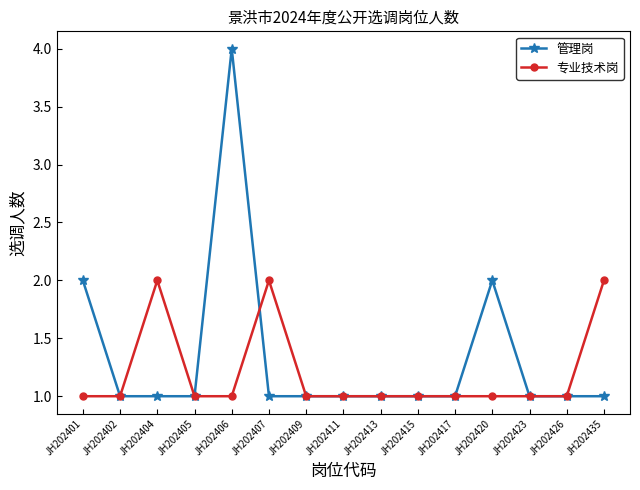

Which series ends up on top after the final intersection of 管理岗 and 专业技术岗?

专业技术岗